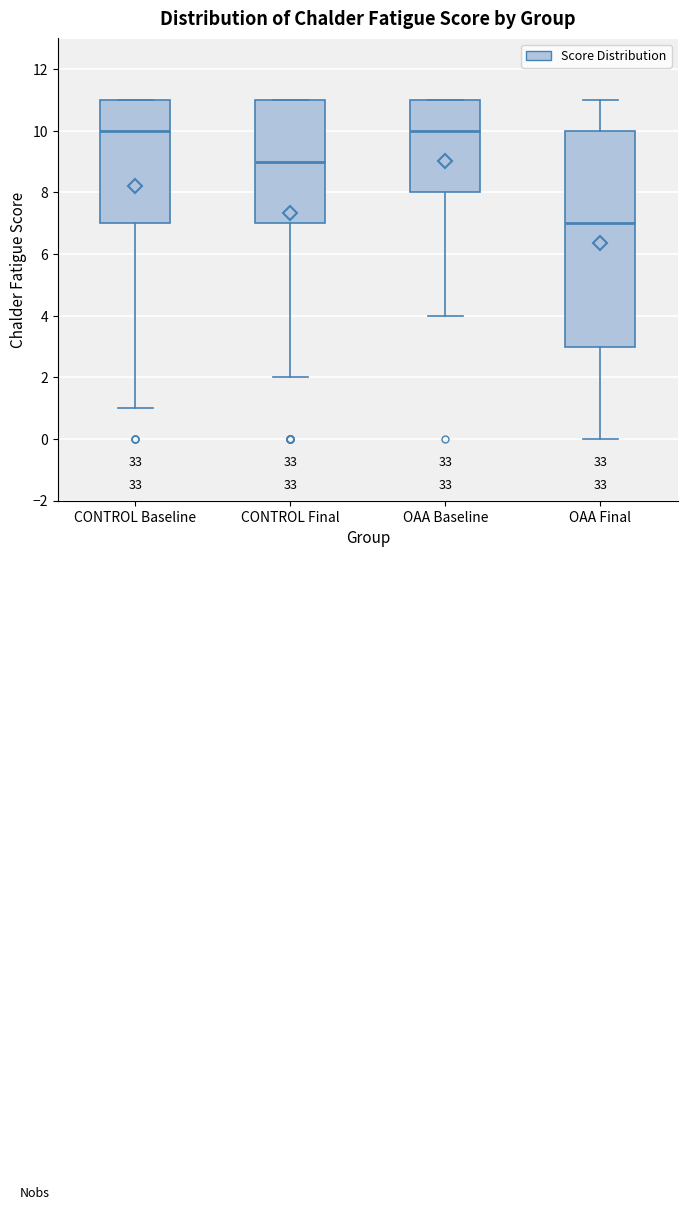

Comparing the boxes themselves (not the whiskers), which one is the tallest?

OAA Final